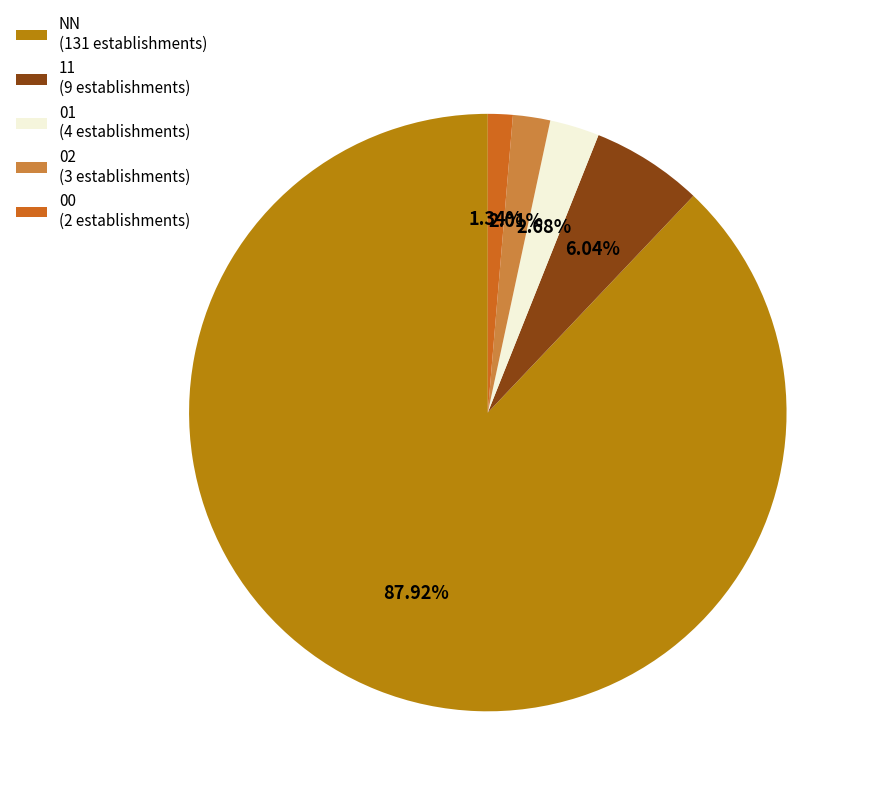

Rank the categories by value from lowest to highest.

00, 02, 01, 11, NN